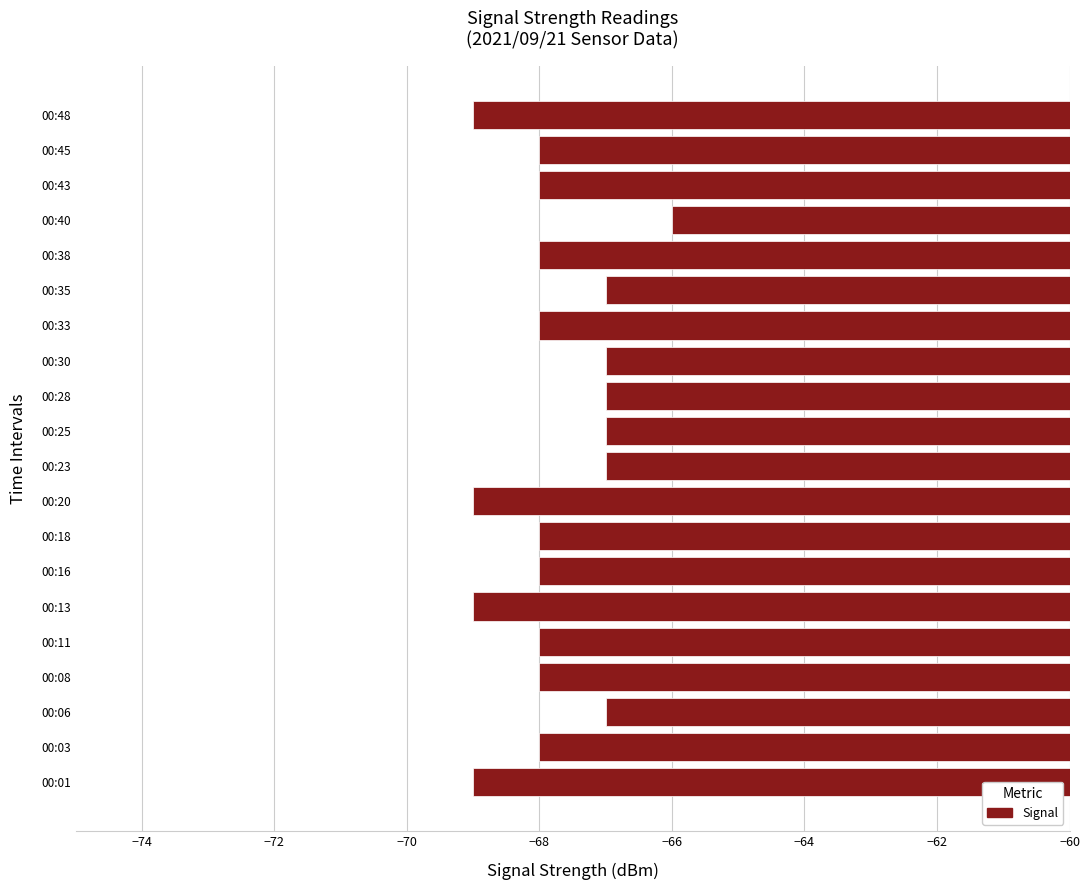

What is the sum of all values?

-1356